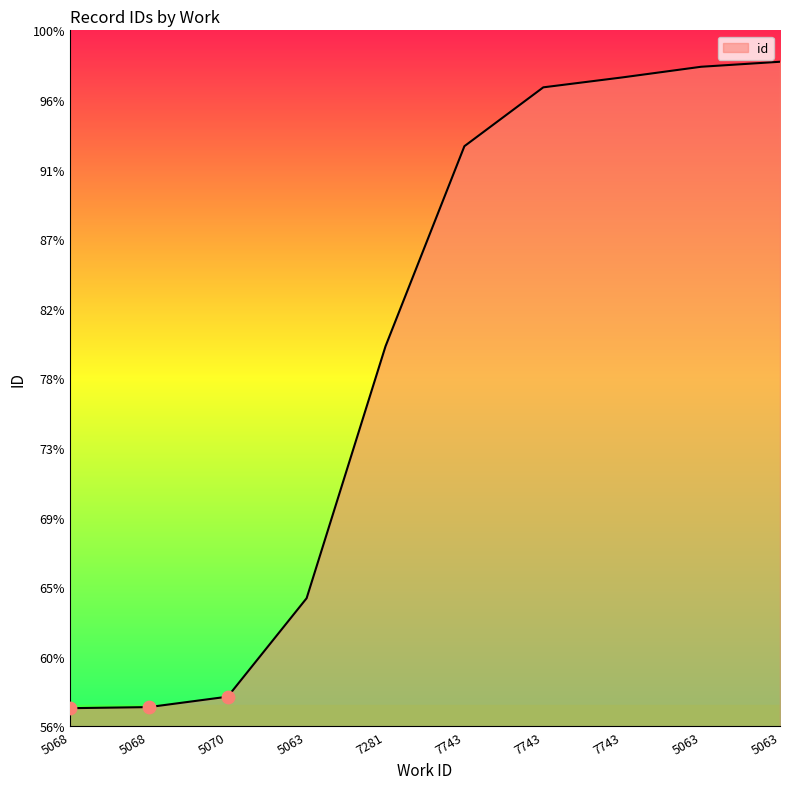

What is the change in value from 5070 to 5063?

+1498.5